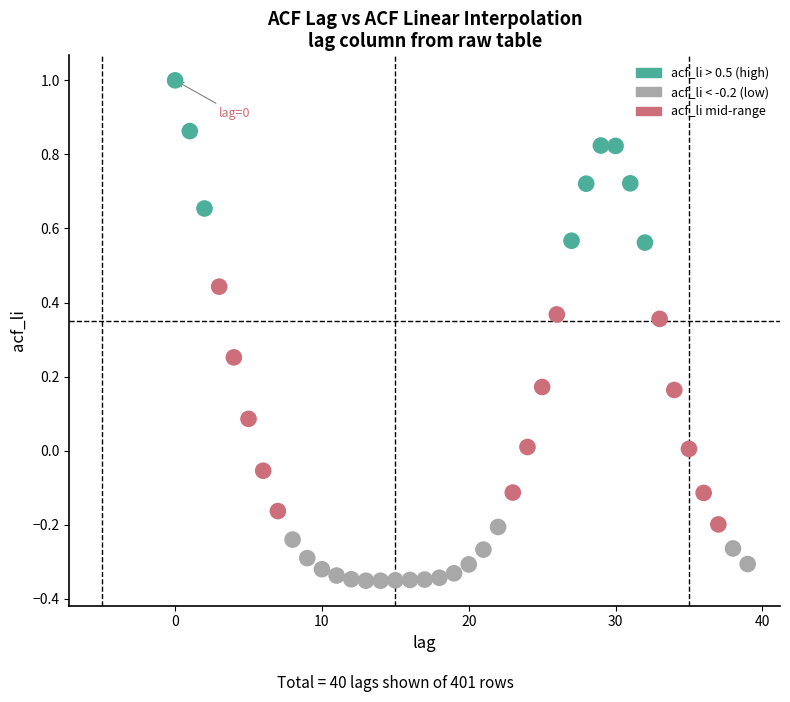

What is the range of Y values (max minus min)?

1.4